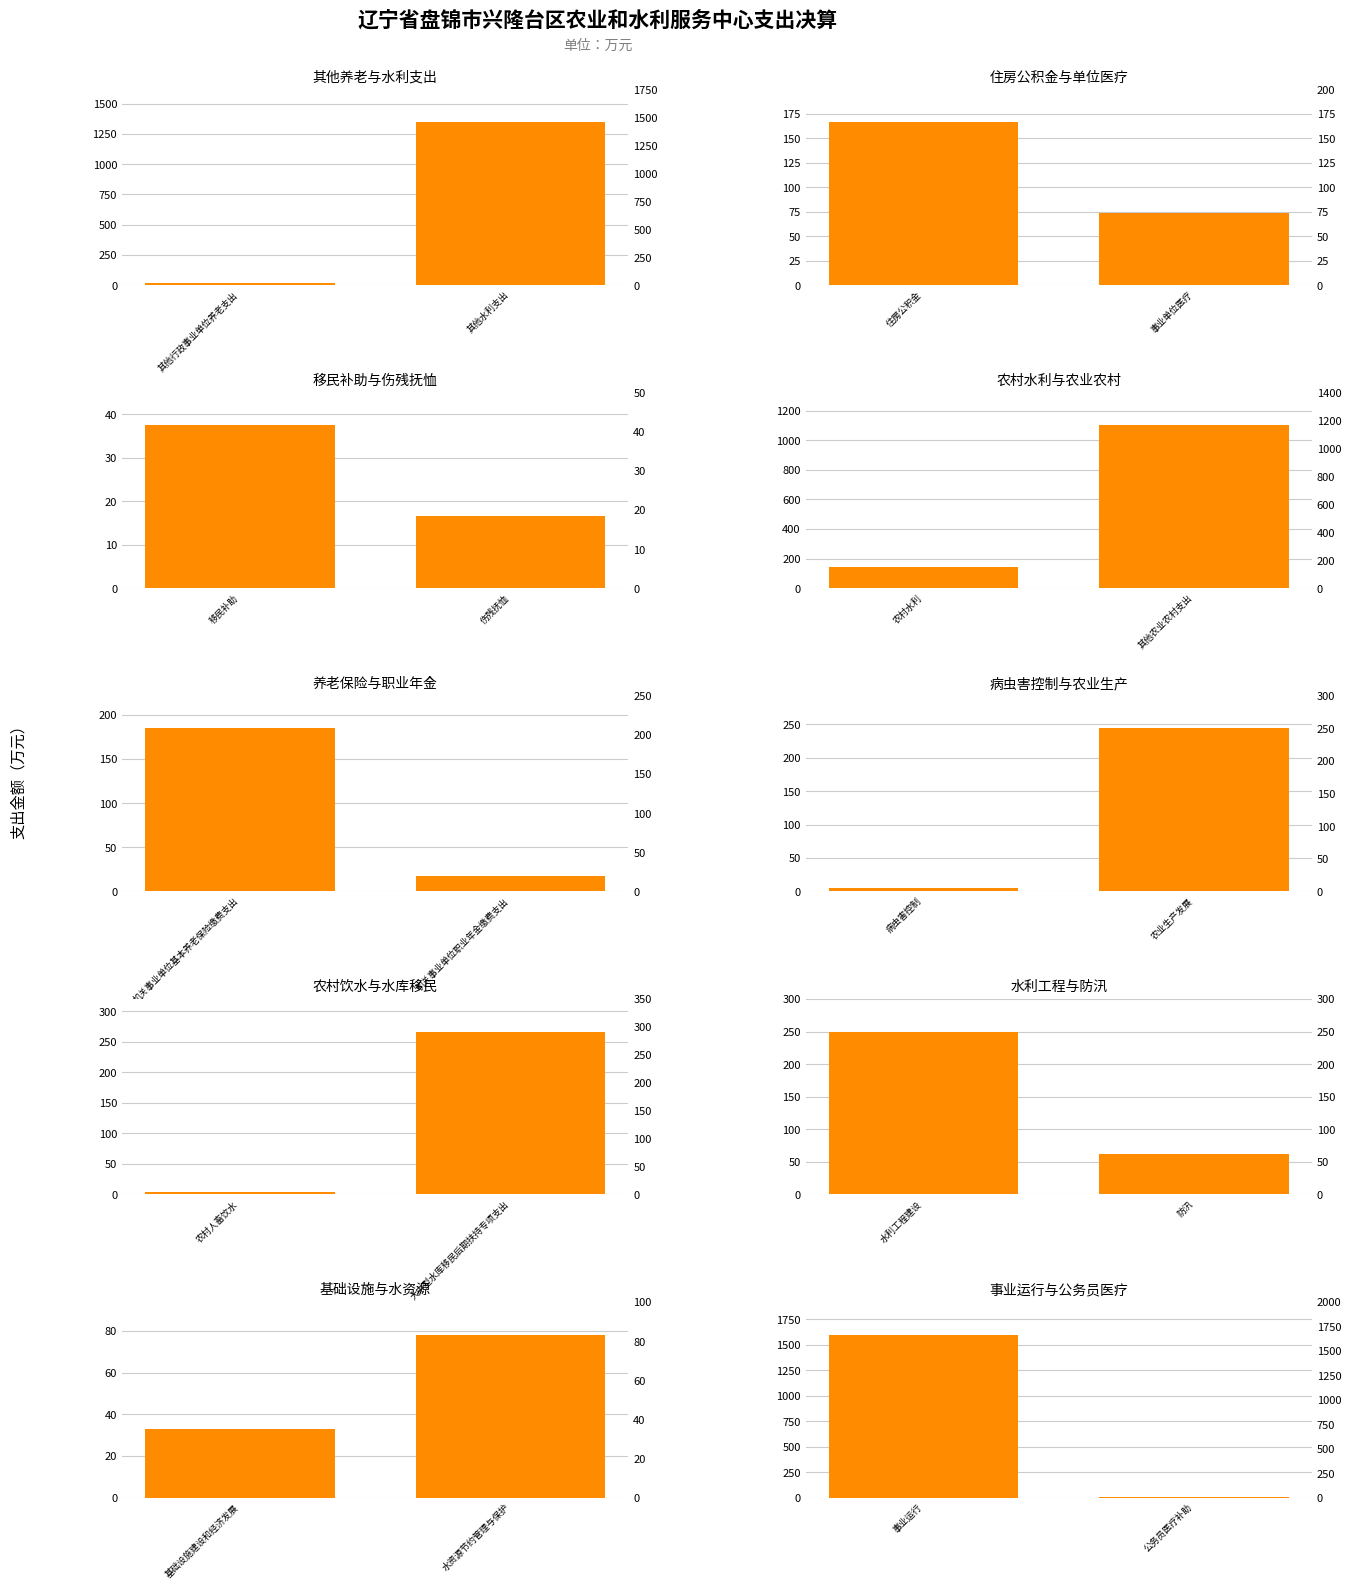

What is the value of the 2nd bar from the left?

9.4